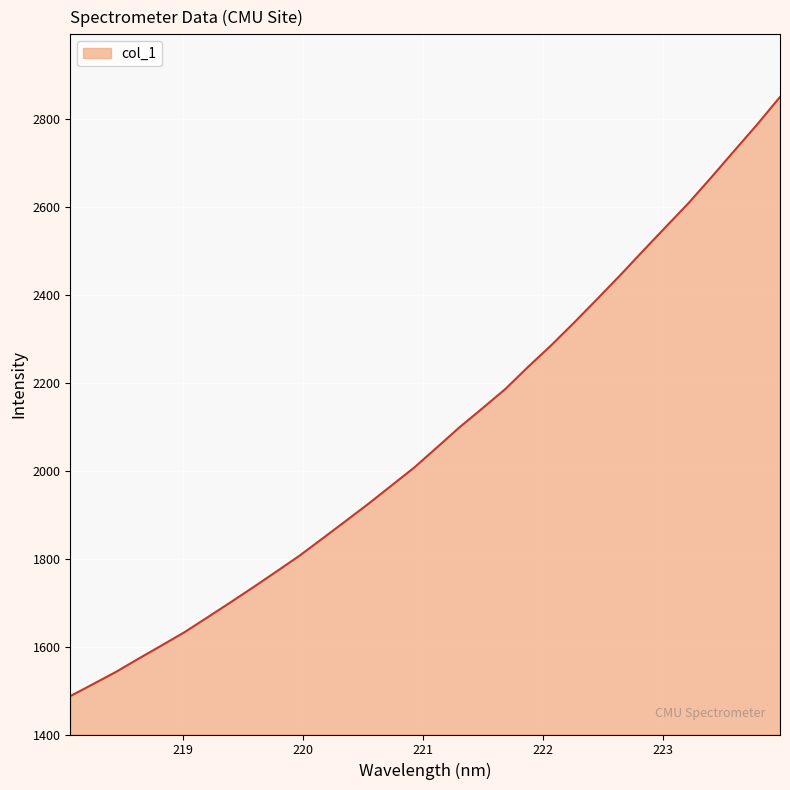

What is the maximum value shown in the chart?

2850.5